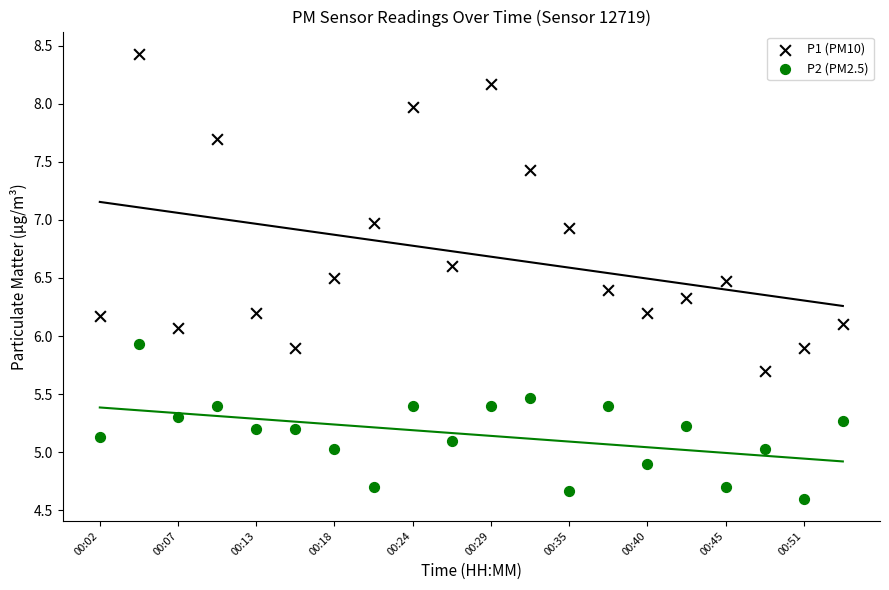

Which series contains the lowest Y value?

P2 (PM2.5)